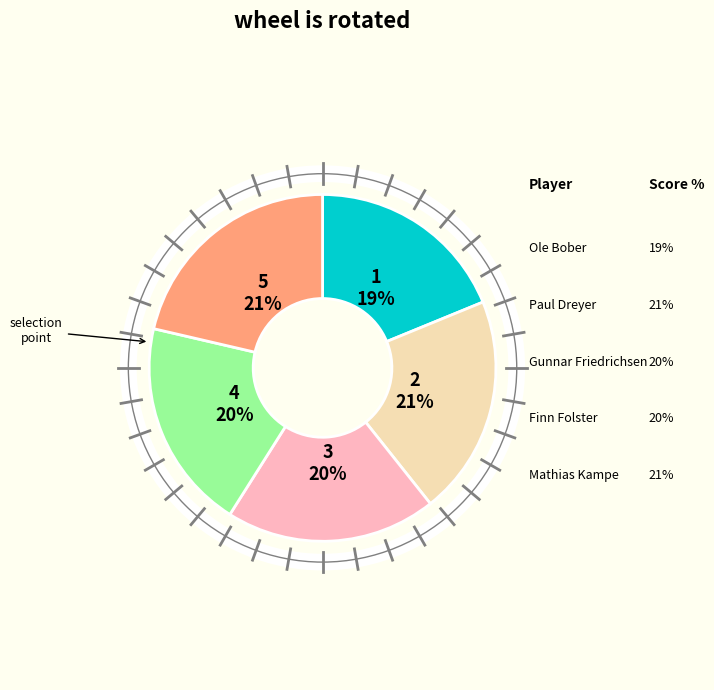

Does any single category account for the majority?

No